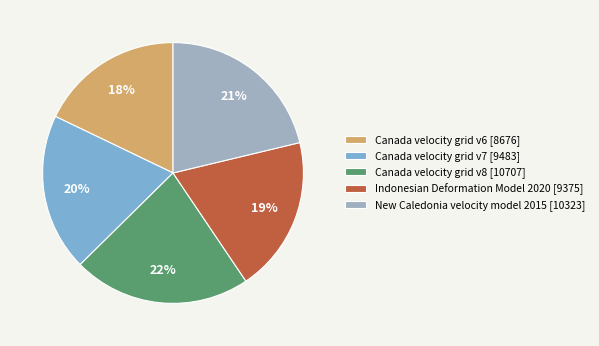

Is the sum of Indonesian Deformation Model 2020 [9375] and Canada velocity grid v8 [10707] greater than half?

No